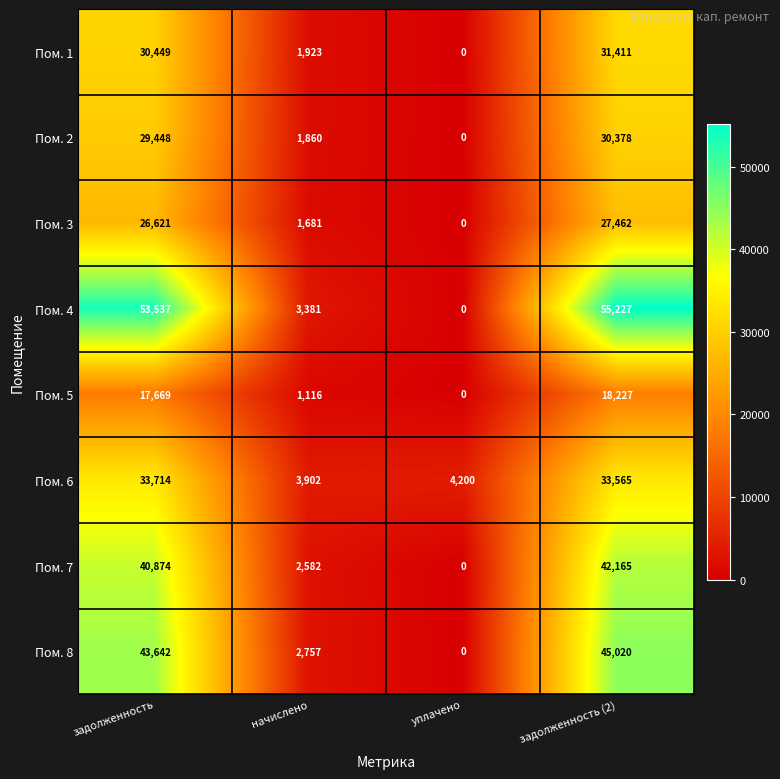

What is the approximate value of Пом. 8 at задолженность?

43642